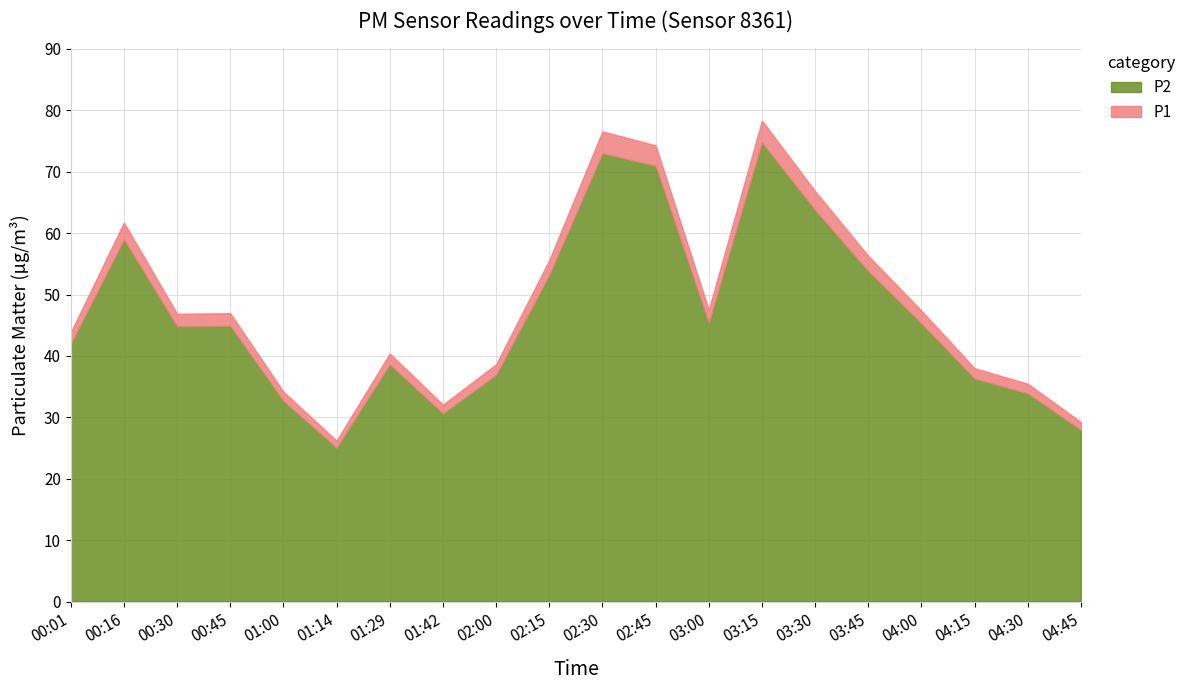

How many data points in P1 are above 46?

11